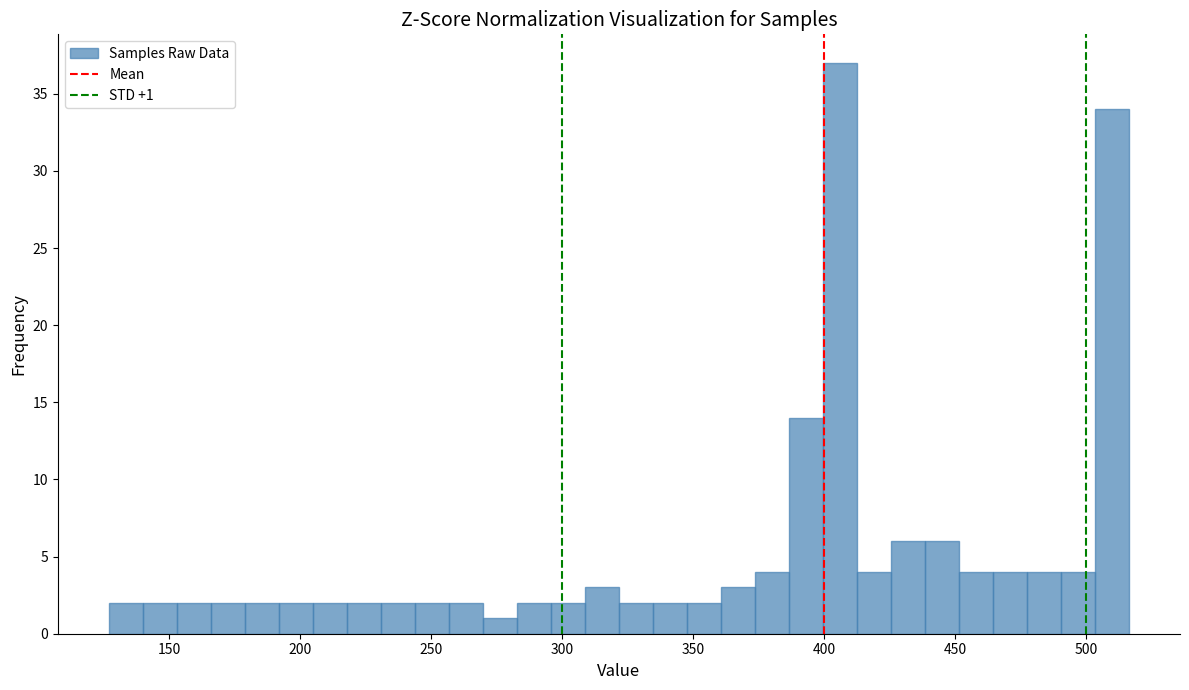

Read against the x-axis, roughly where is the centre of the tallest bar?

405